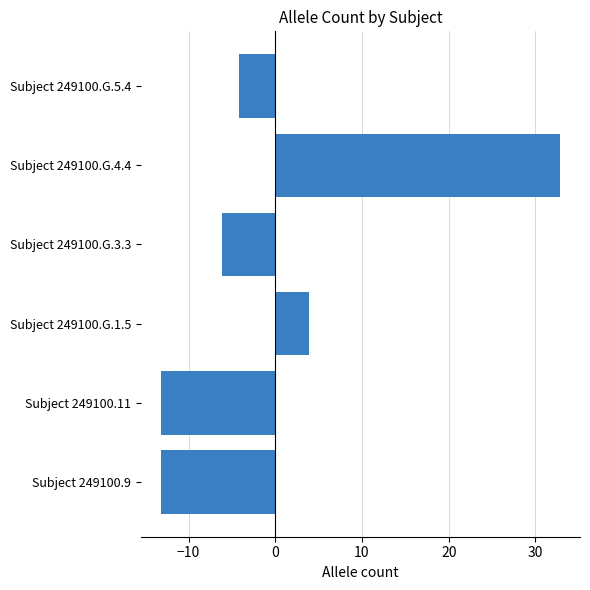

True or false: the data shows -20.6 at Subject 249100.9.

False